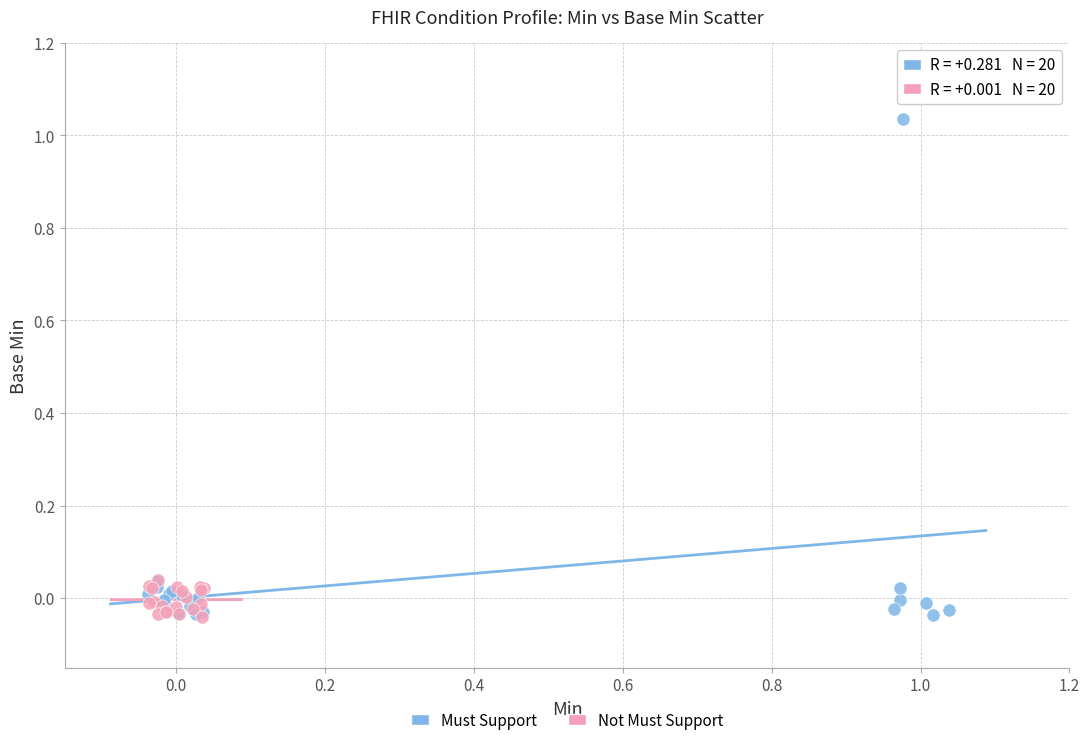

Which series has the widest spread of Y values?

Must Support